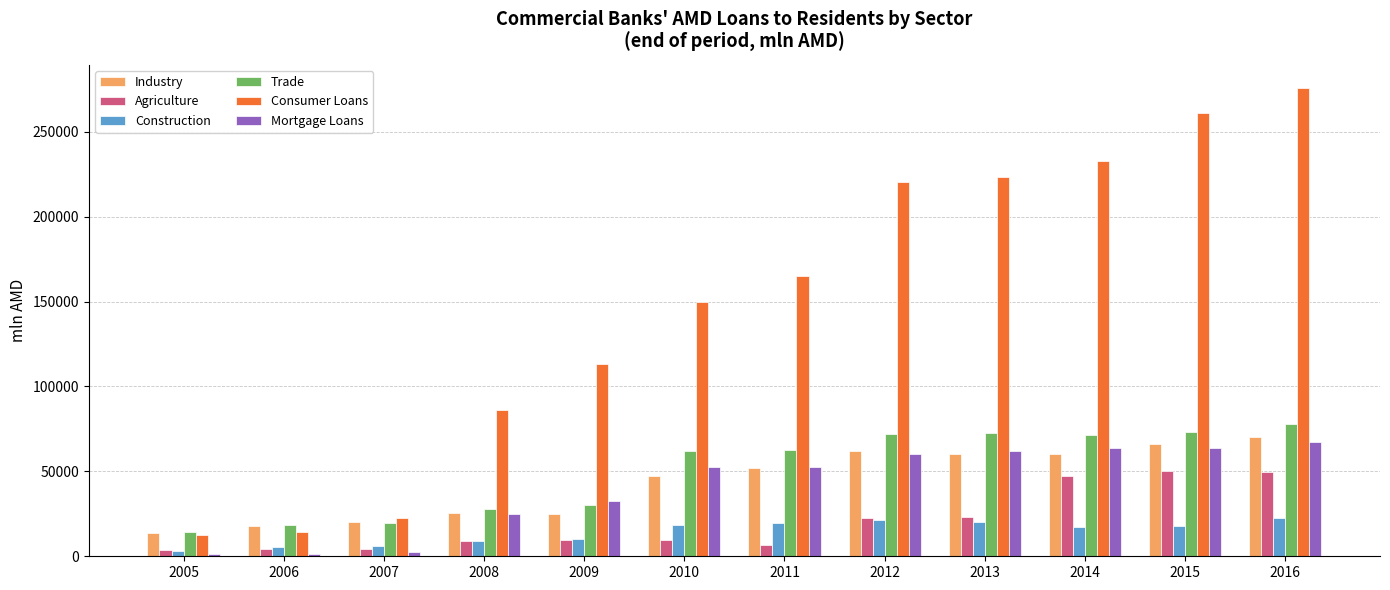

What are all the series names shown in the legend?

Industry, Agriculture, Construction, Trade, Consumer Loans, Mortgage Loans